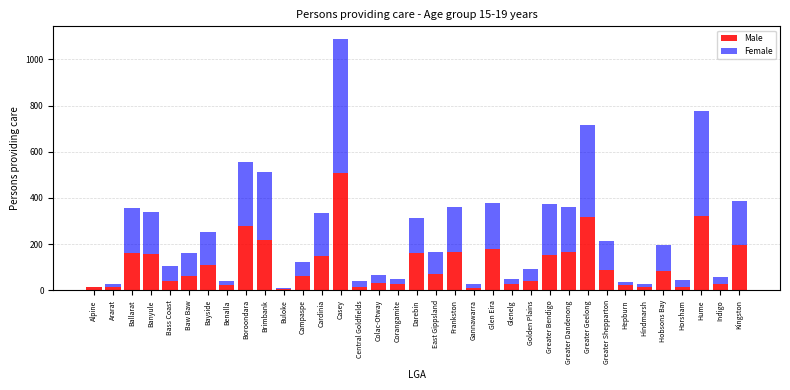

What is the sum of all Male values?

3960